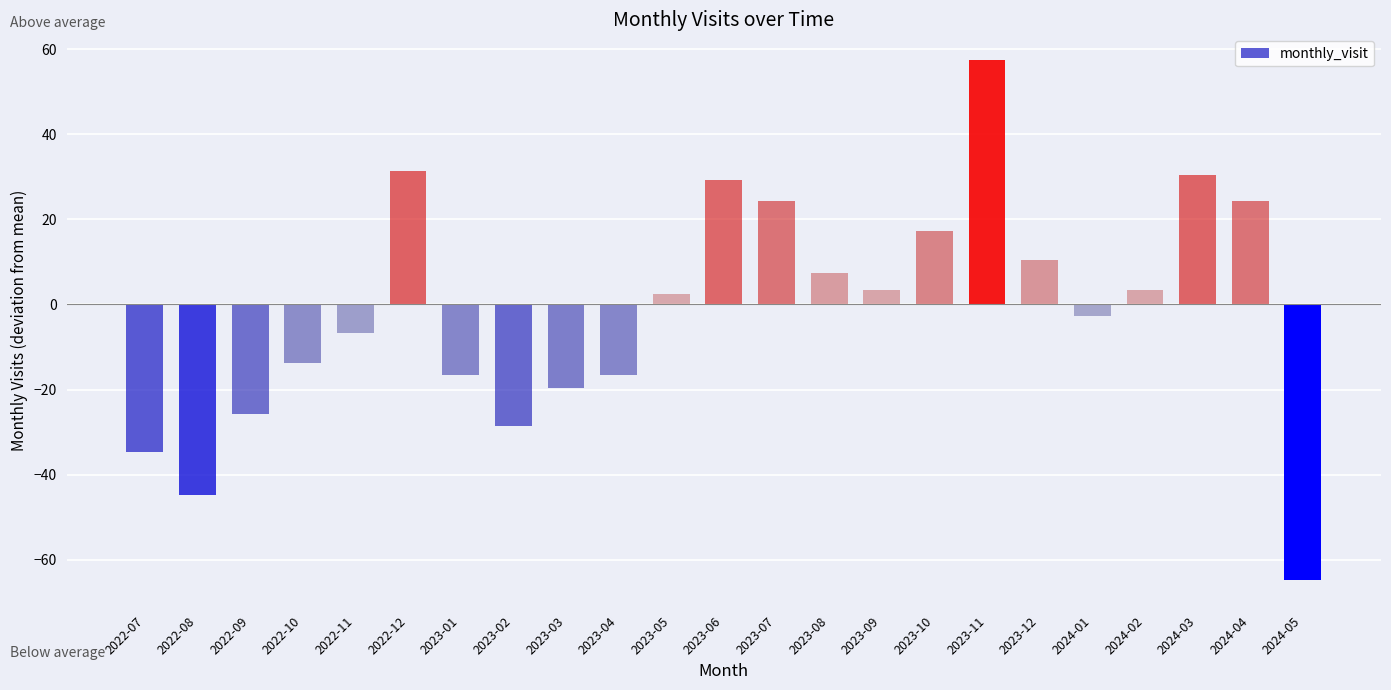

What is the label of the 4th bar from the left?

2022-10